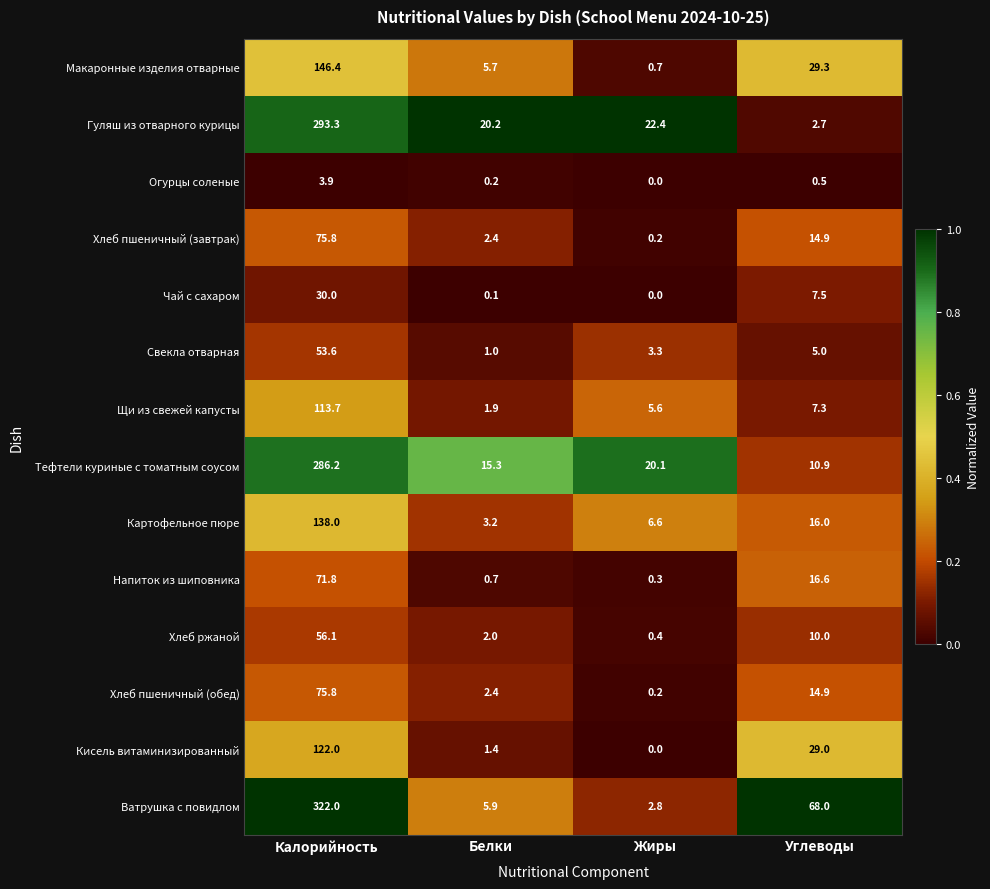

Which series has the largest range (max minus min)?

Ватрушка с повидлом